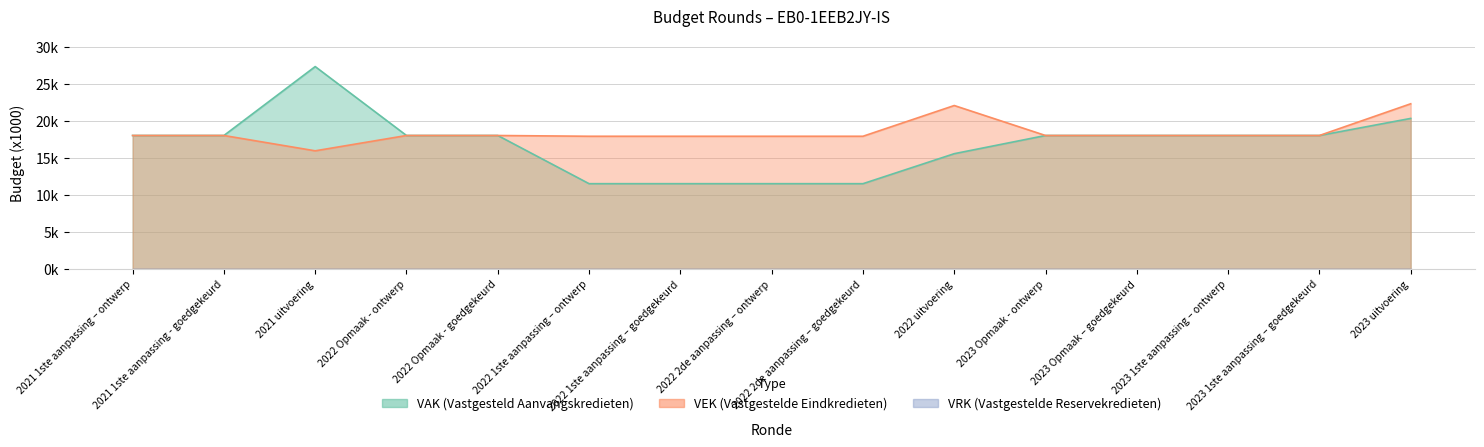

Rank the categories by VEK value from highest to lowest.

2023 uitvoering, 2022 uitvoering, 2021 1ste aanpassing – ontwerp, 2021 1ste aanpassing - goedgekeurd, 2022 Opmaak - ontwerp, 2022 Opmaak - goedgekeurd, 2023 Opmaak - ontwerp, 2023 Opmaak – goedgekeurd, 2023 1ste aanpassing – ontwerp, 2023 1ste aanpassing – goedgekeurd, 2022 1ste aanpassing – ontwerp, 2022 1ste aanpassing – goedgekeurd, 2022 2de aanpassing – ontwerp, 2022 2de aanpassing – goedgekeurd, 2021 uitvoering